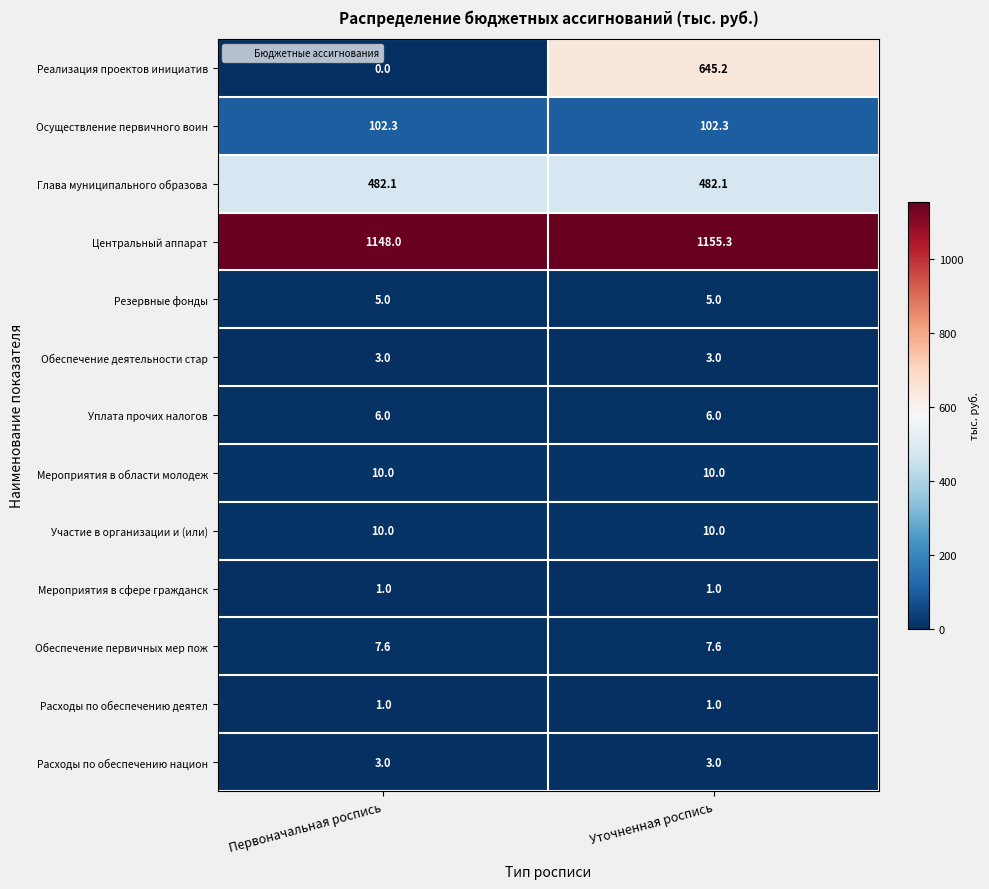

Reading left to right, what are all the values shown in this chart?

Реализация проектов инициатив: 0.0	645.2
Осуществление первичного воин: 102.3	102.3
Глава муниципального образова: 482.1	482.1
Центральный аппарат: 1148.0	1155.3
Резервные фонды: 5.0	5.0
Обеспечение деятельности стар: 3.0	3.0
Уплата прочих налогов: 6.0	6.0
Мероприятия в области молодеж: 10.0	10.0
Участие в организации и (или): 10.0	10.0
Мероприятия в сфере гражданск: 1.0	1.0
Обеспечение первичных мер пож: 7.6	7.6
Расходы по обеспечению деятел: 1.0	1.0
Расходы по обеспечению национ: 3.0	3.0